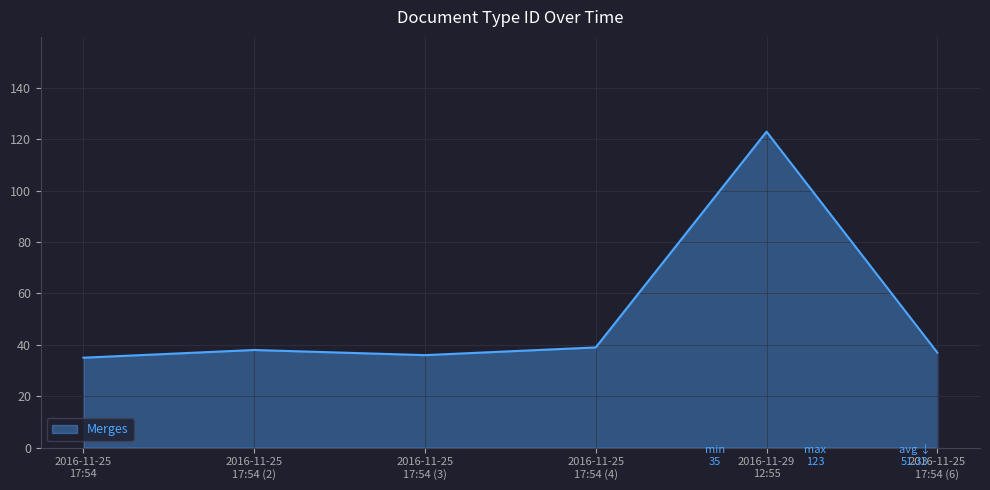

True or false: the data has more than 0 interior local peaks.

True